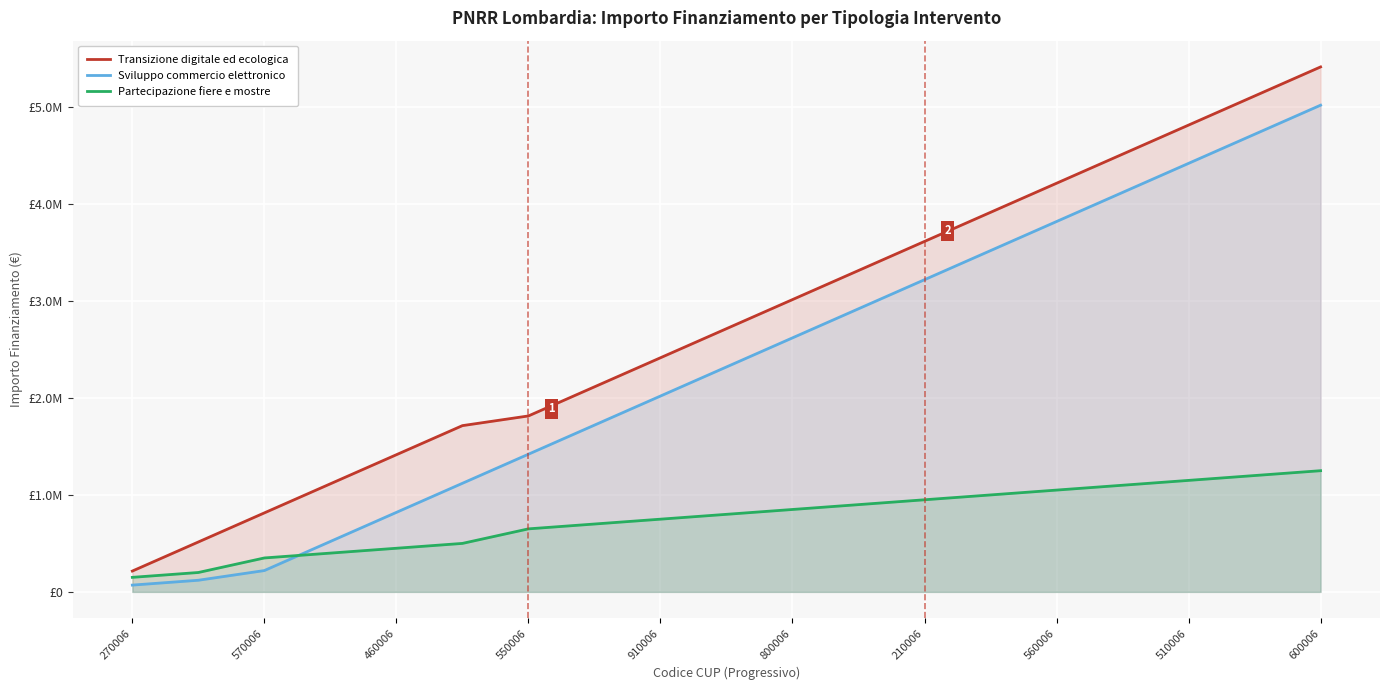

Is the value of Partecipazione fiere e mostre at 600006 greater than the value of Sviluppo commercio elettronico at 15?

No